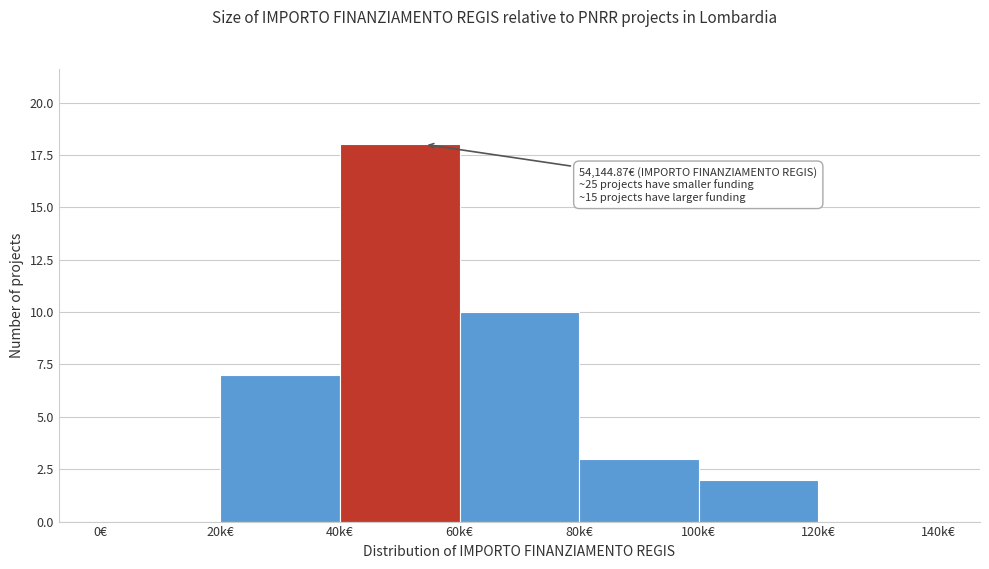

Reading left to right, extract all data points from this chart.

0€=0	20k€=7	40k€=18	60k€=10	80k€=3	100k€=2	120k€=0